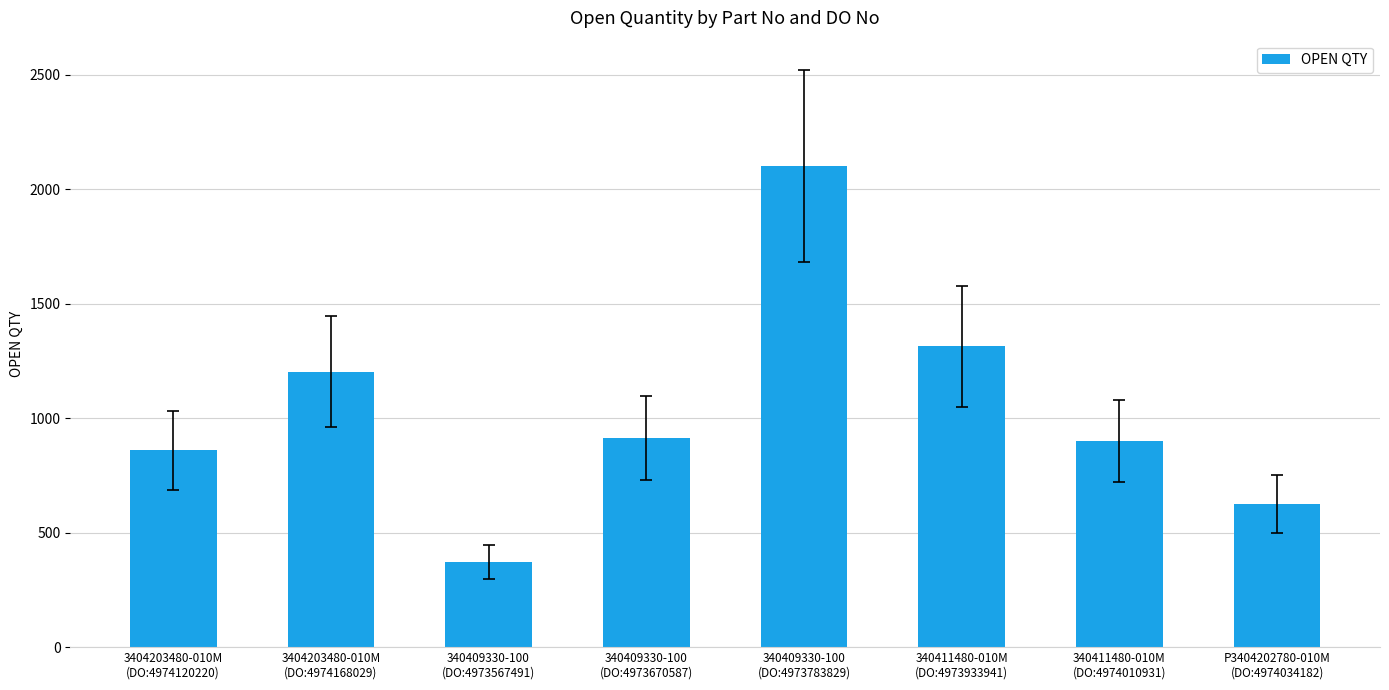

How many bars are there in total?

8